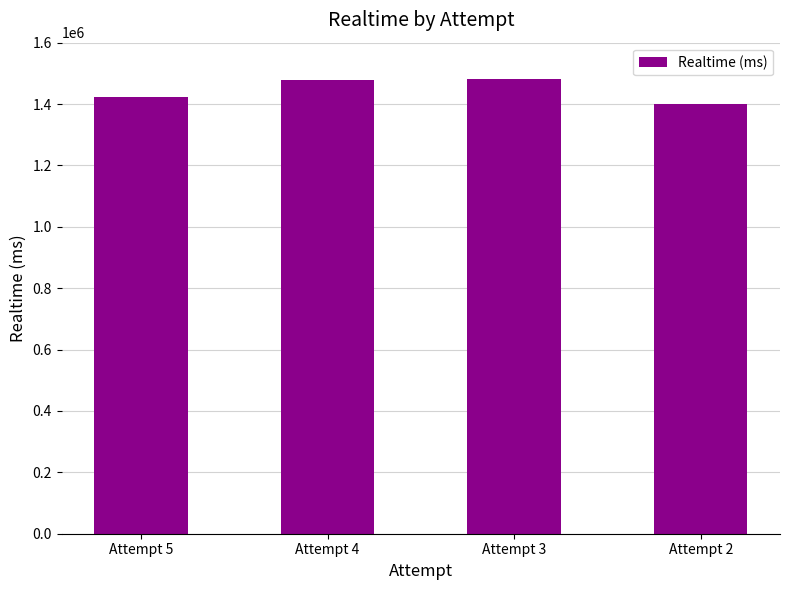

Approximately how many times larger is the value at Attempt 5 compared to Attempt 4?

1.0